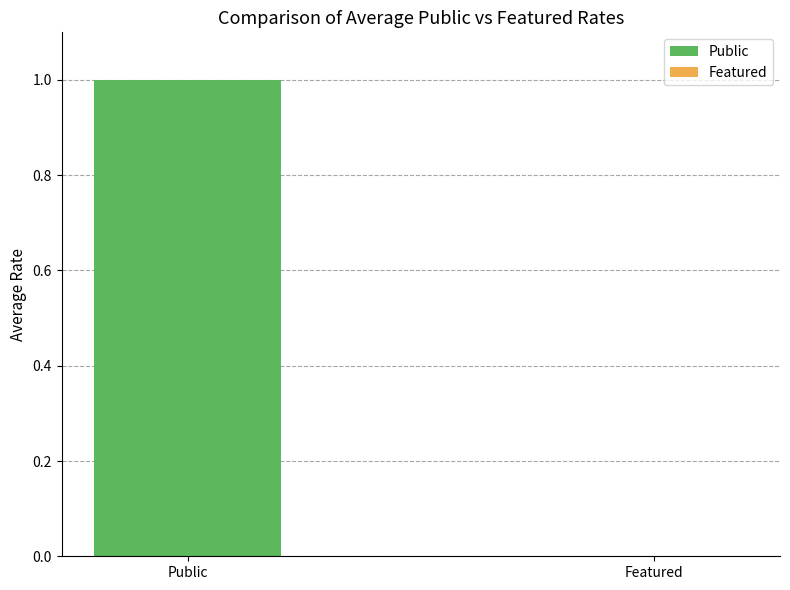

True or false: the data shows 0 at Featured.

True